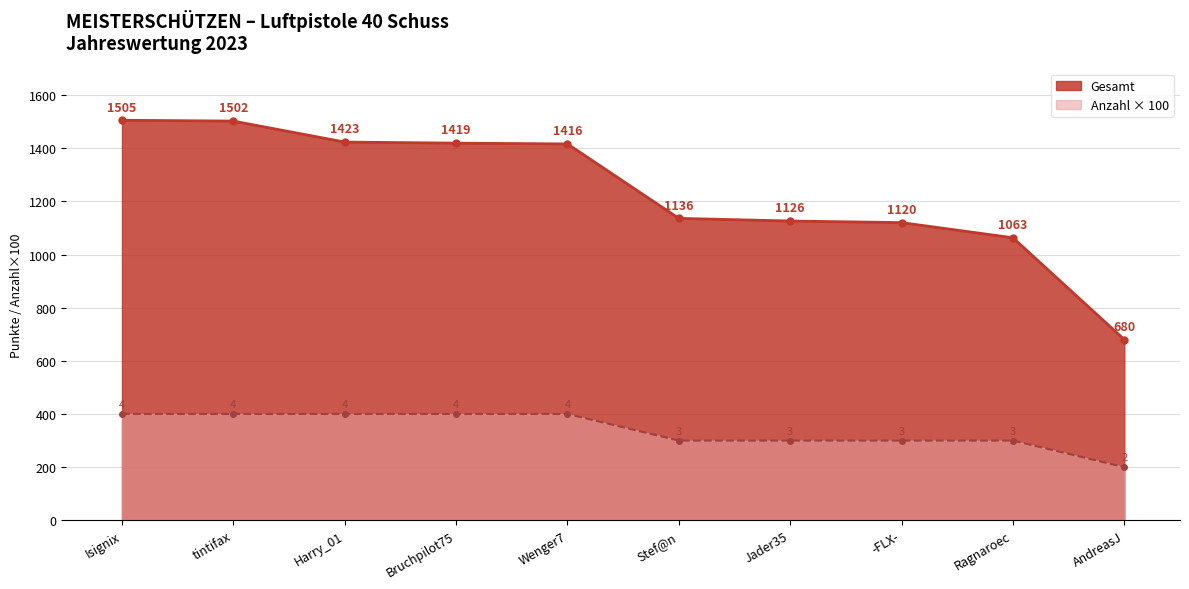

What is the label of the 1st point from the right?

AndreasJ